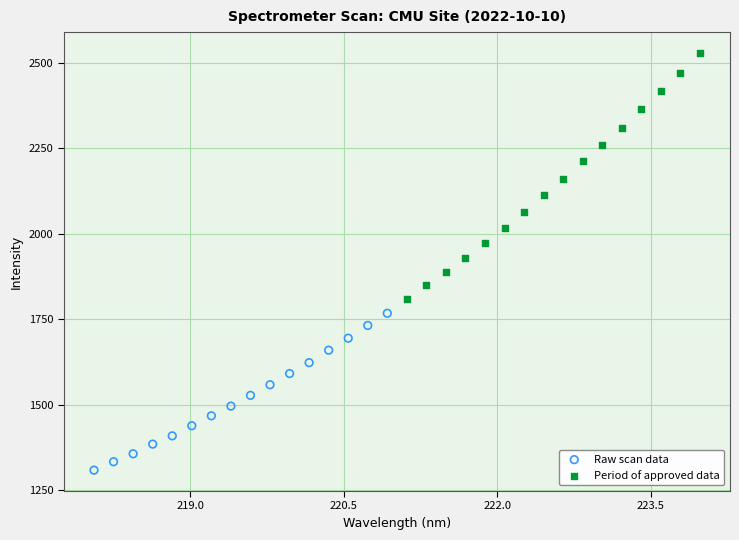

What are all the series names shown in the legend?

Raw scan data, Period of approved data